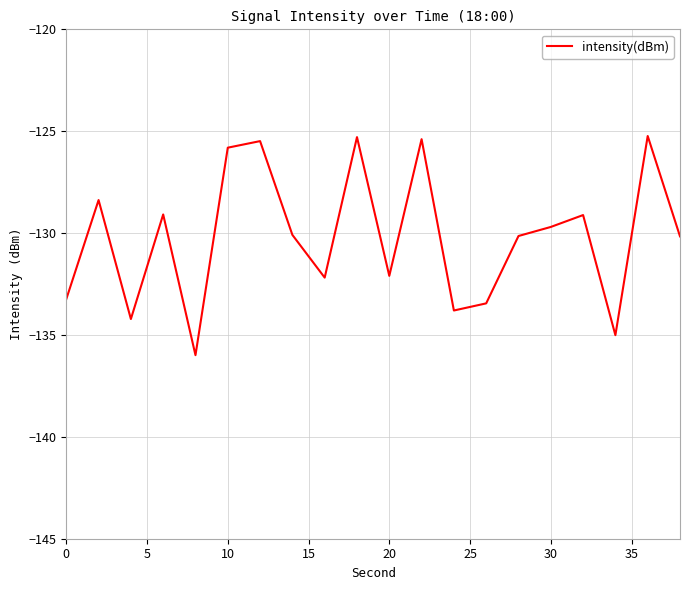

What is the maximum value shown in the chart?

-125.2